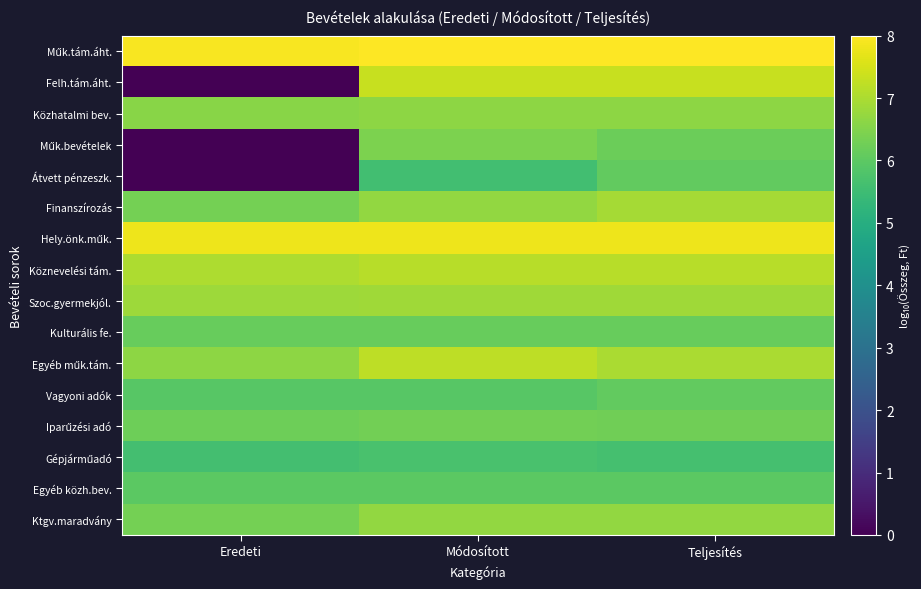

Which label corresponds to the smallest value in the chart?

Eredeti